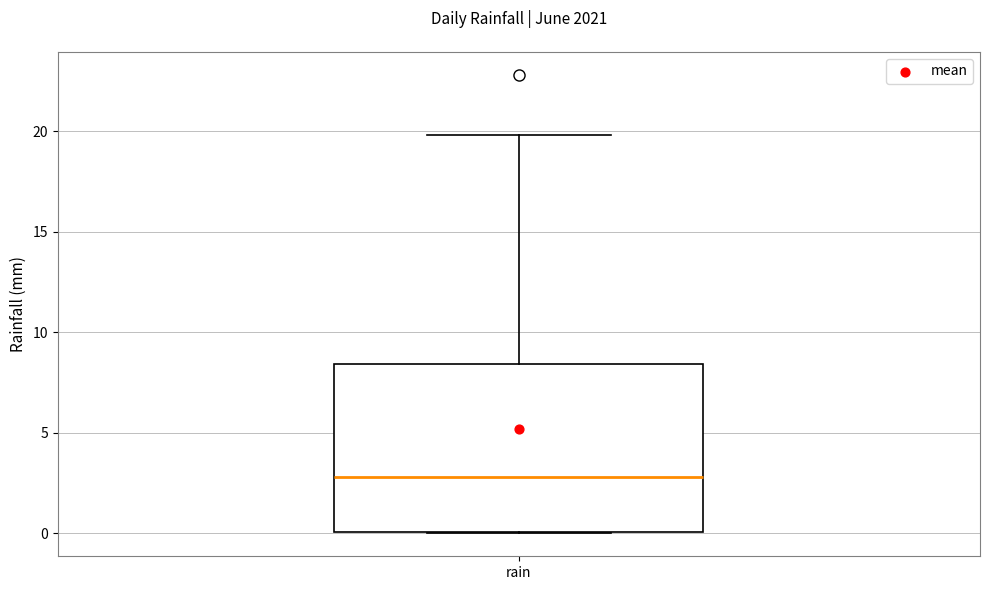

Read this box plot against the y-axis: the position of the median line, the range covered by the box, and the ends of both whiskers. The values are not printed on the chart, so give them approximately, as read against the axis.

median 3.0, box 0.0 to 8.5, whiskers 0.0 to 20.0